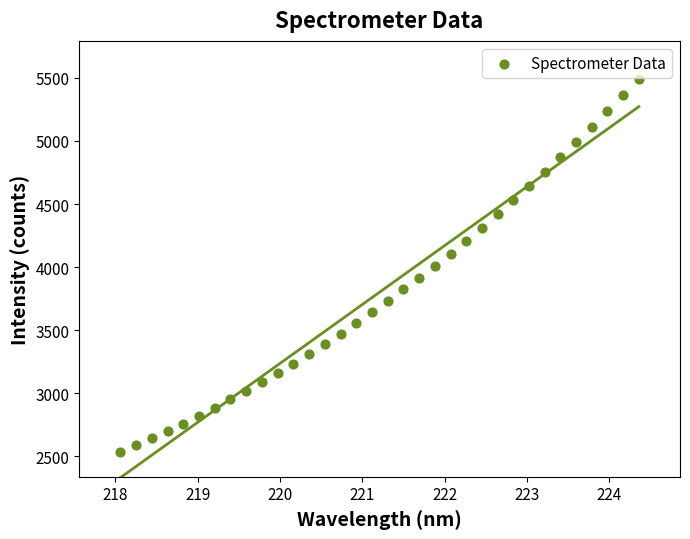

What is the range of X values (max minus min)?

6.3